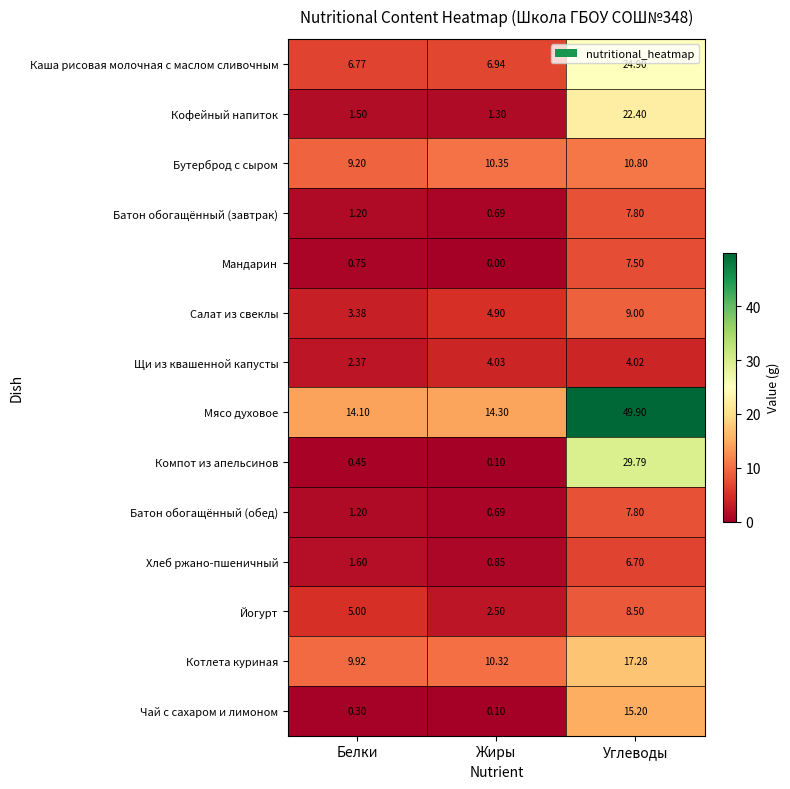

Which category has the highest value across all series?

Углеводы